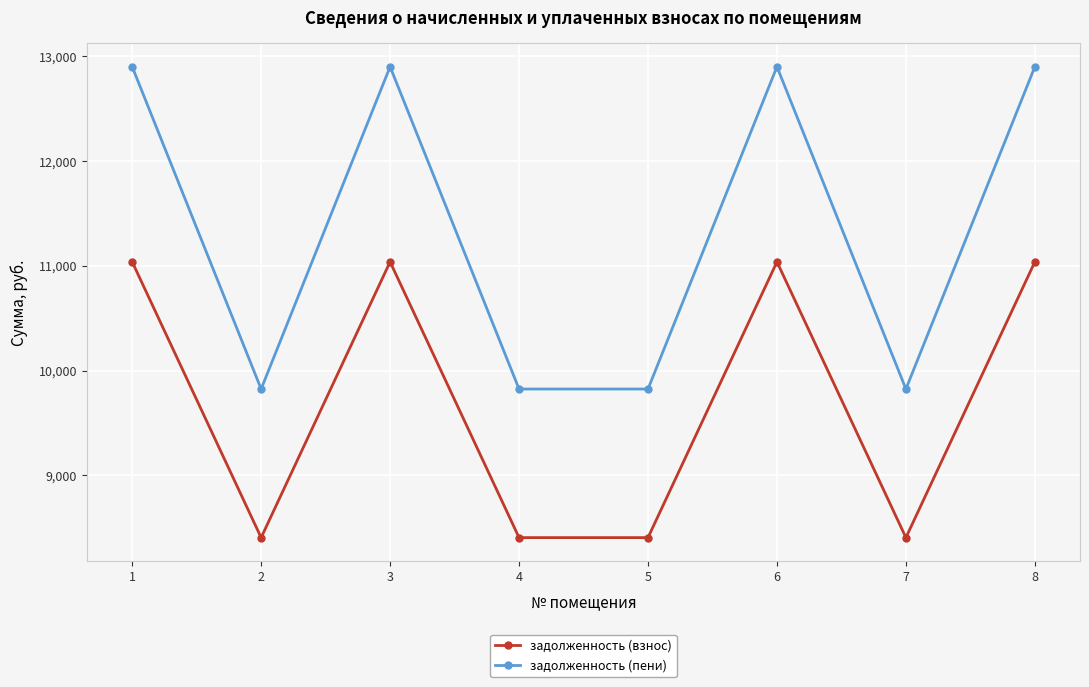

What is the sum of the задолженность (пени) values at 4 and 5?

19648.4